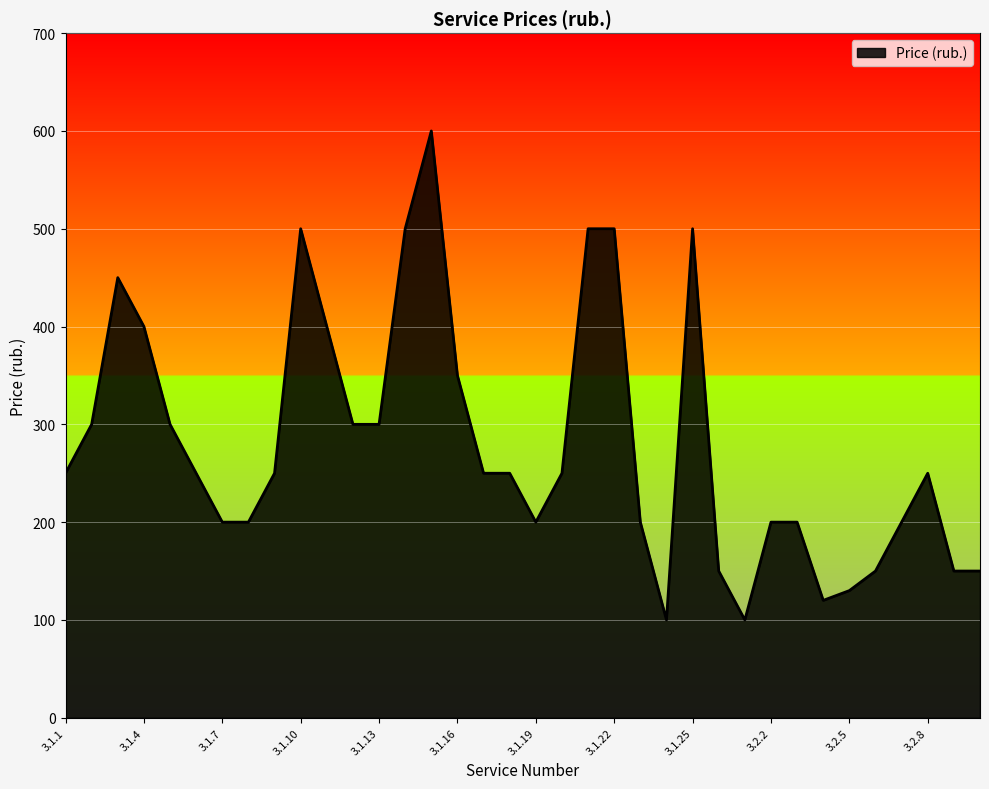

Does the chart display data point markers on the line(s)?

No